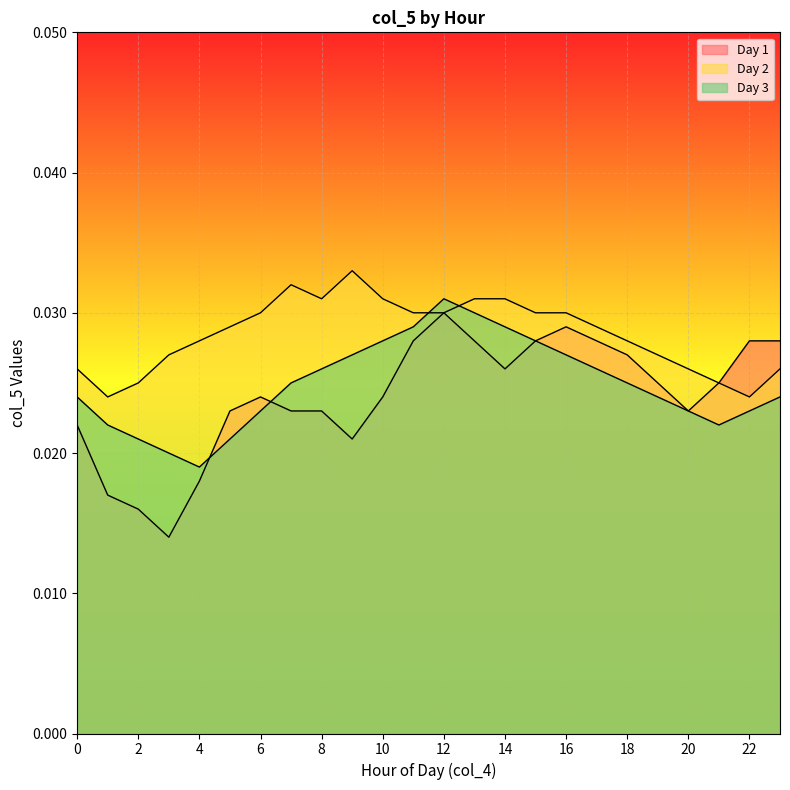

Is it true that Day 2 equals 0.0 at 9?

False